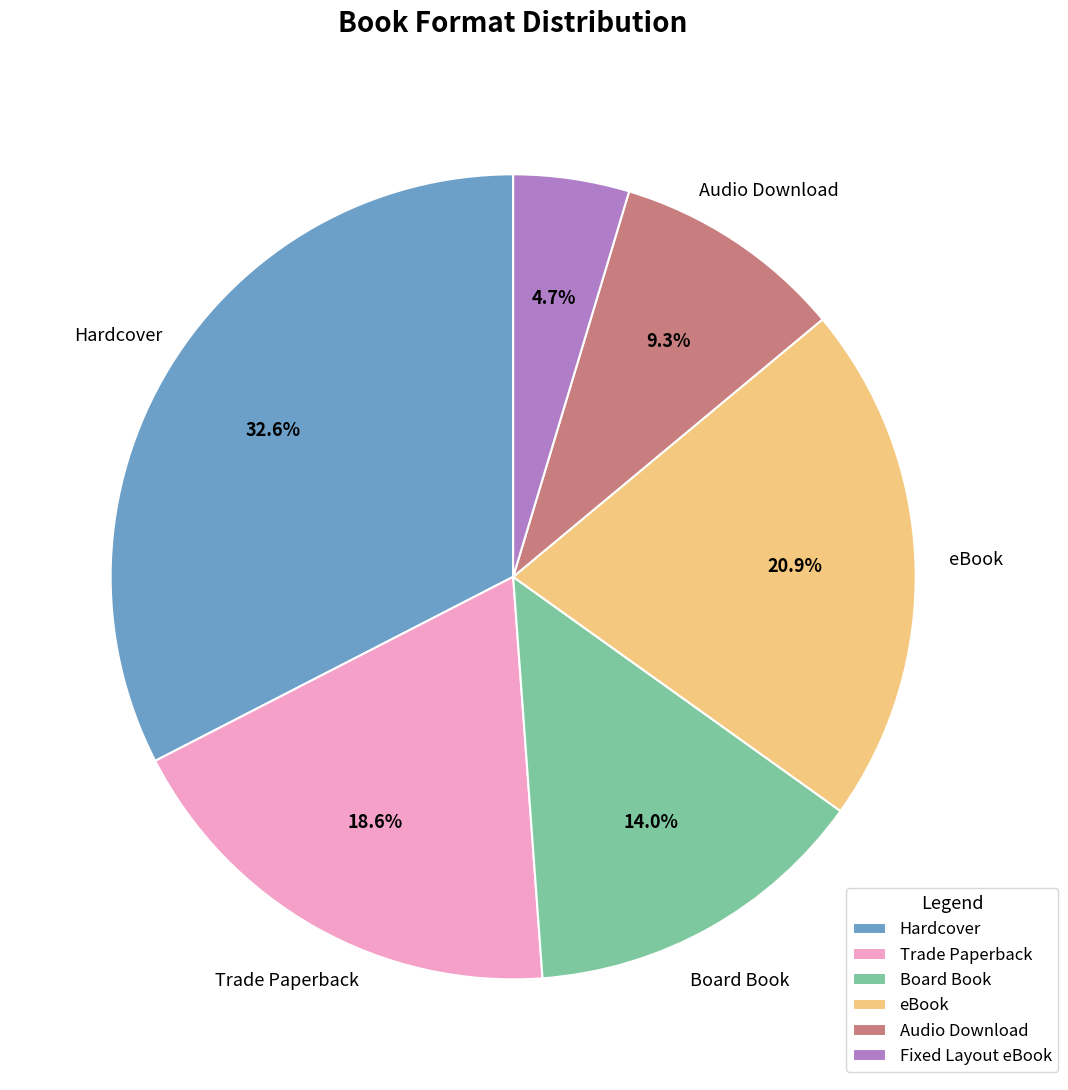

Does Trade Paperback account for over 50% of the chart?

No